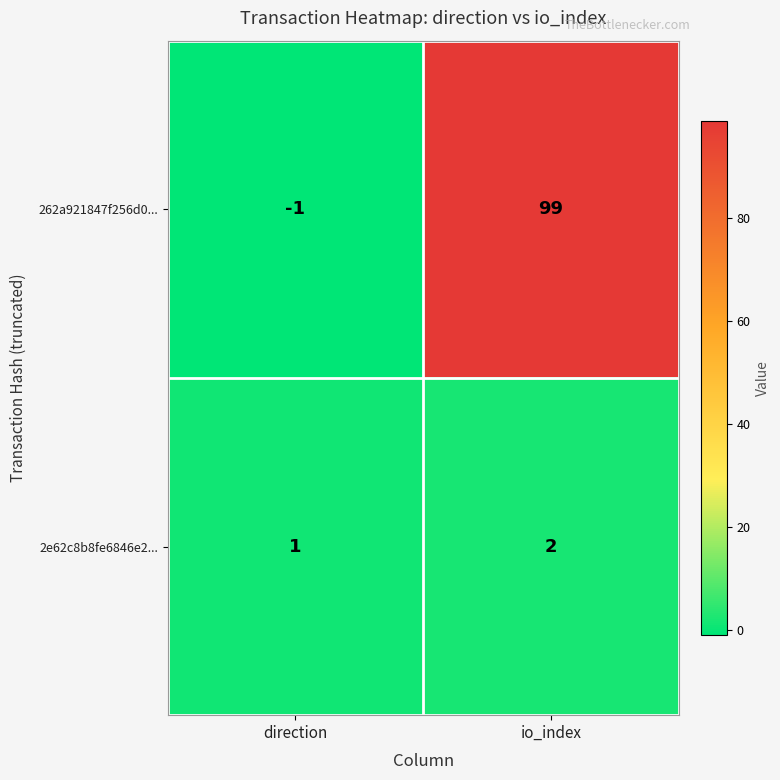

Reading right to left, transcribe all the data shown in this chart.

262a921847f256d0...: io_index=99	direction=-1
2e62c8b8fe6846e2...: io_index=2	direction=1